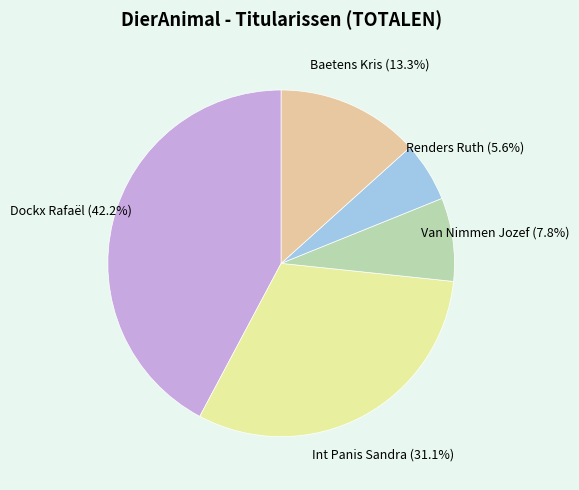

Which category has the smallest portion of the pie?

Renders Ruth